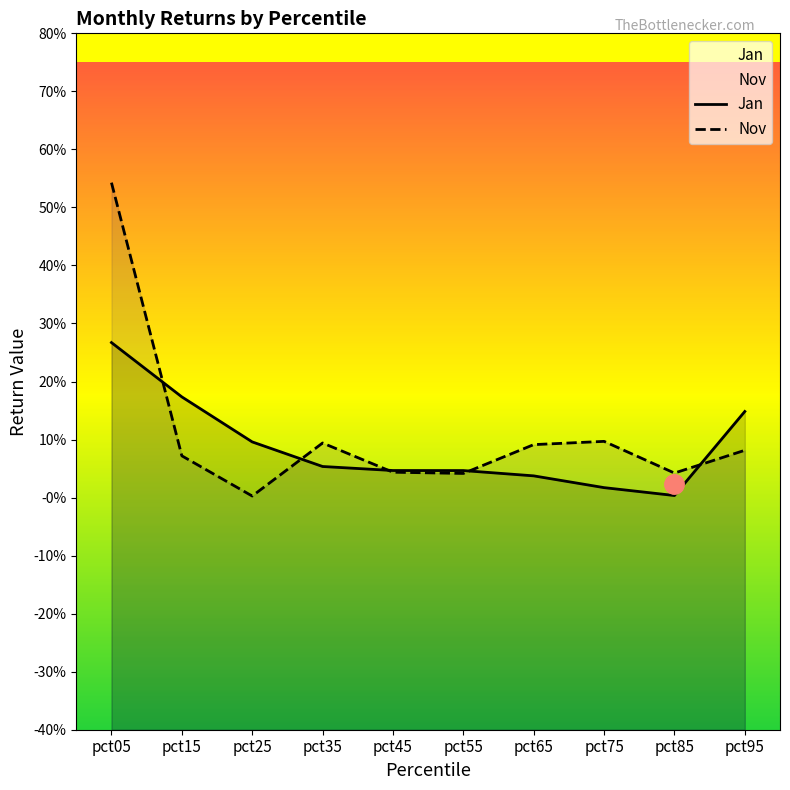

The Jan series shows 0.0 at pct75. True or false?

True